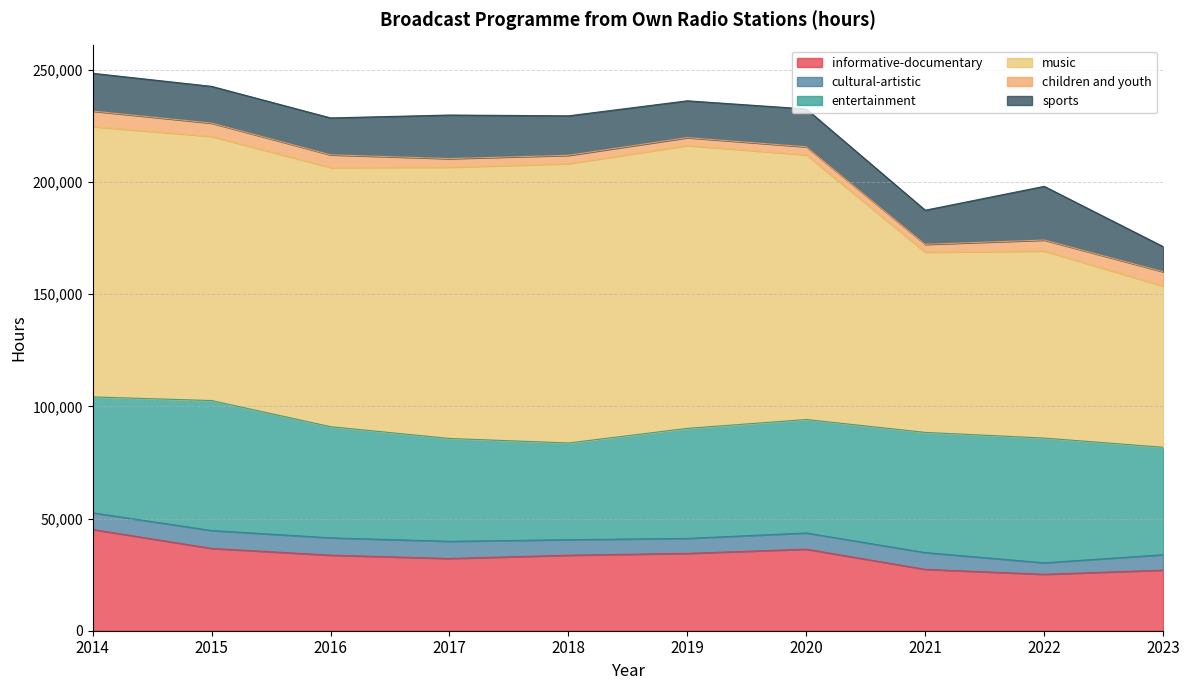

Between 2016 and 2018, which series saw the biggest shift?

music